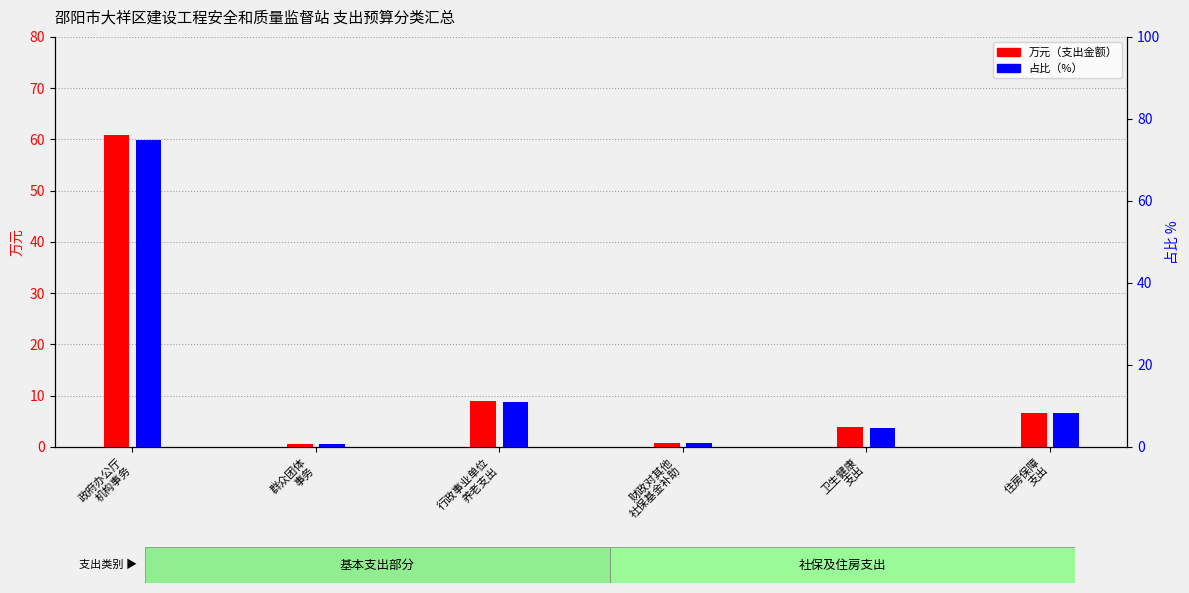

At which category is the sum across all series the highest?

政府办公厅
机构事务